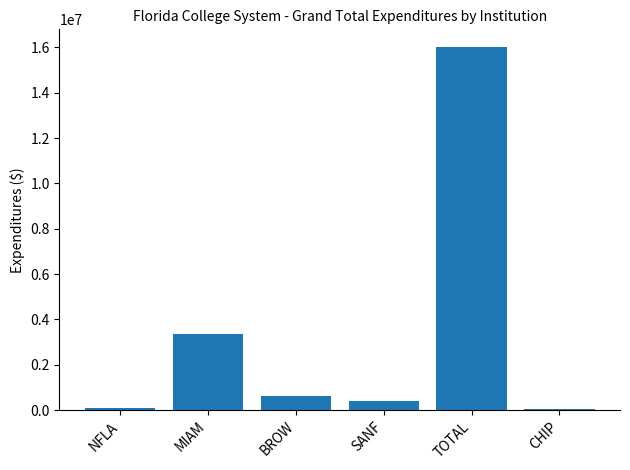

What is the maximum value shown in the chart?

15995163.0